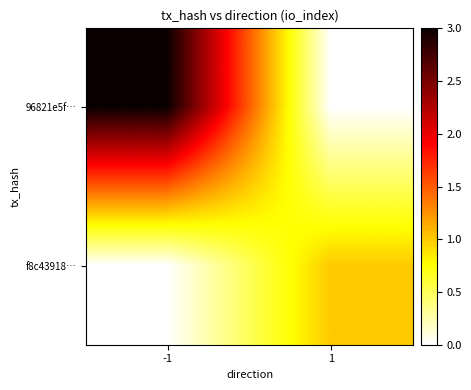

Reading left to right, list all the values displayed in this chart.

96821e5f…: -1=3	1=0
f8c43918…: -1=0	1=1